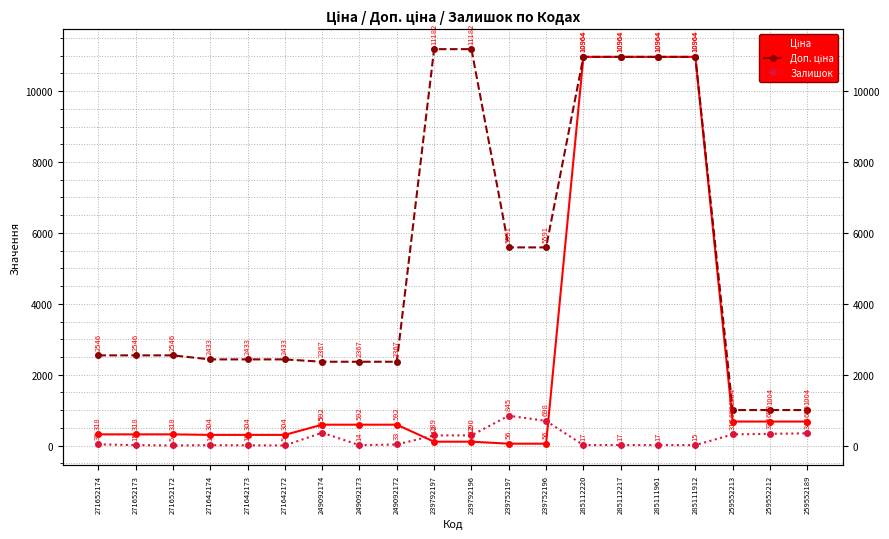

The value of Доп. ціна at 271652174 is 2546.4. True or false?

True